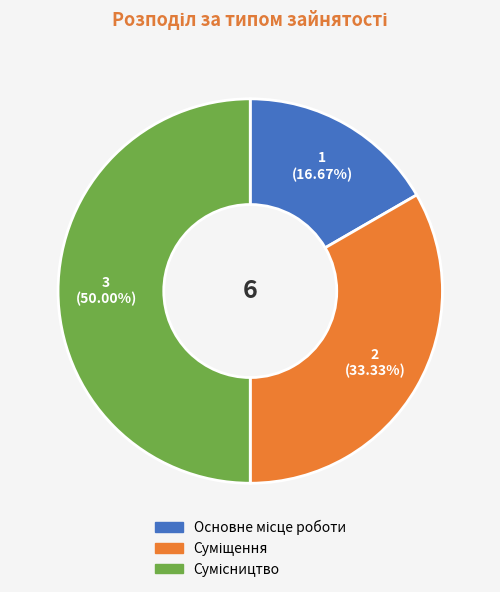

Which category has the biggest portion of the pie?

Сумісництво